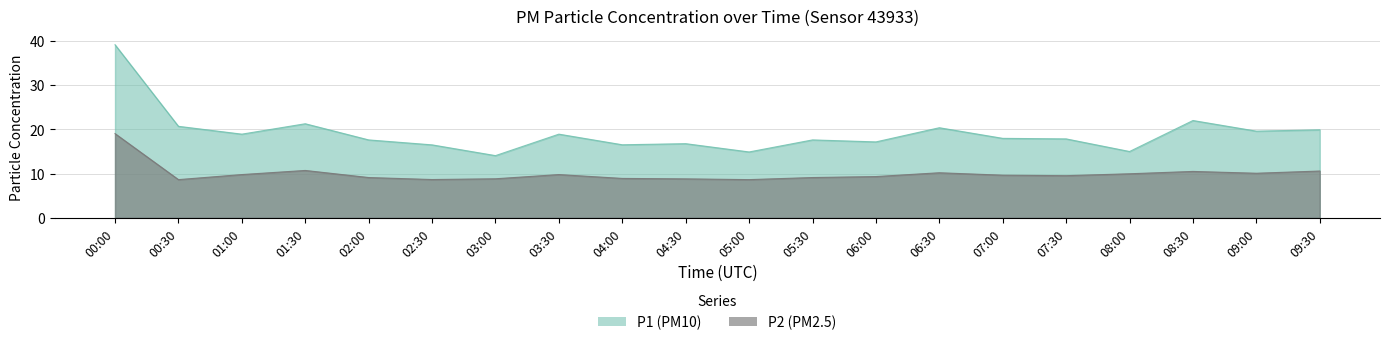

What is the minimum value for P2?

8.6